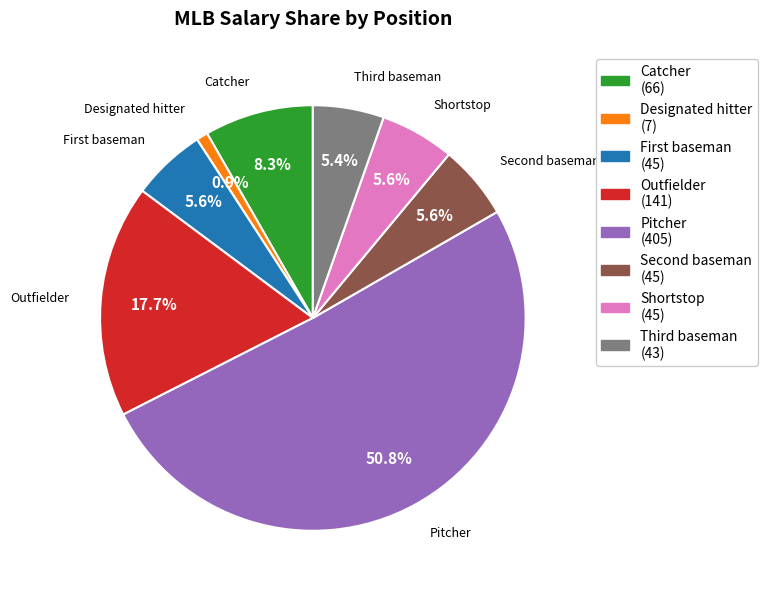

Count the number of slices in the pie.

8